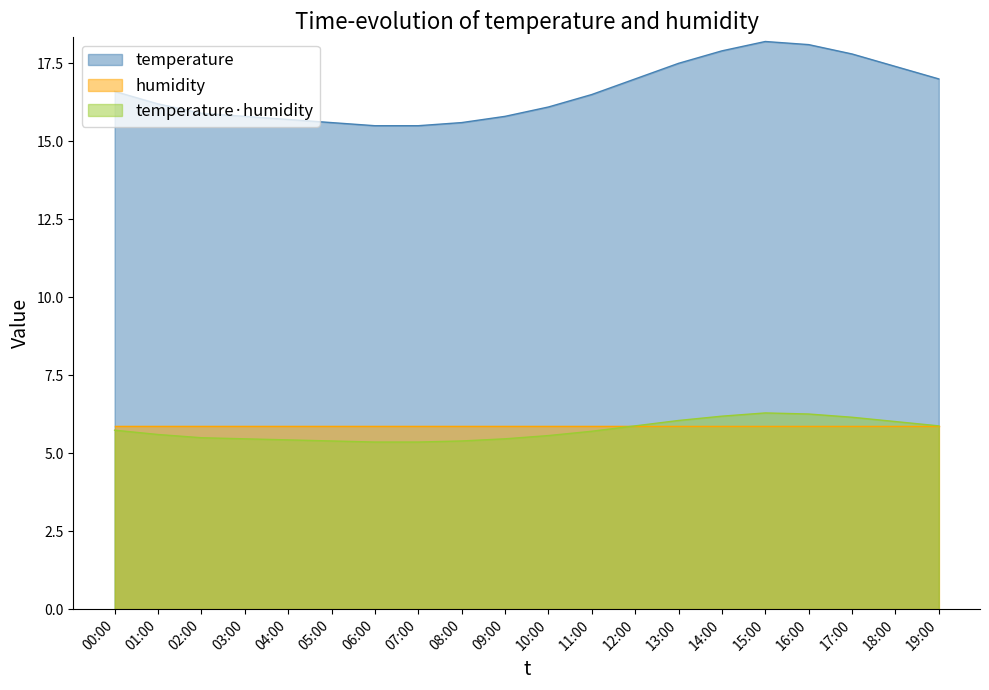

Which has a higher value, 00:00 or 14:00?

14:00